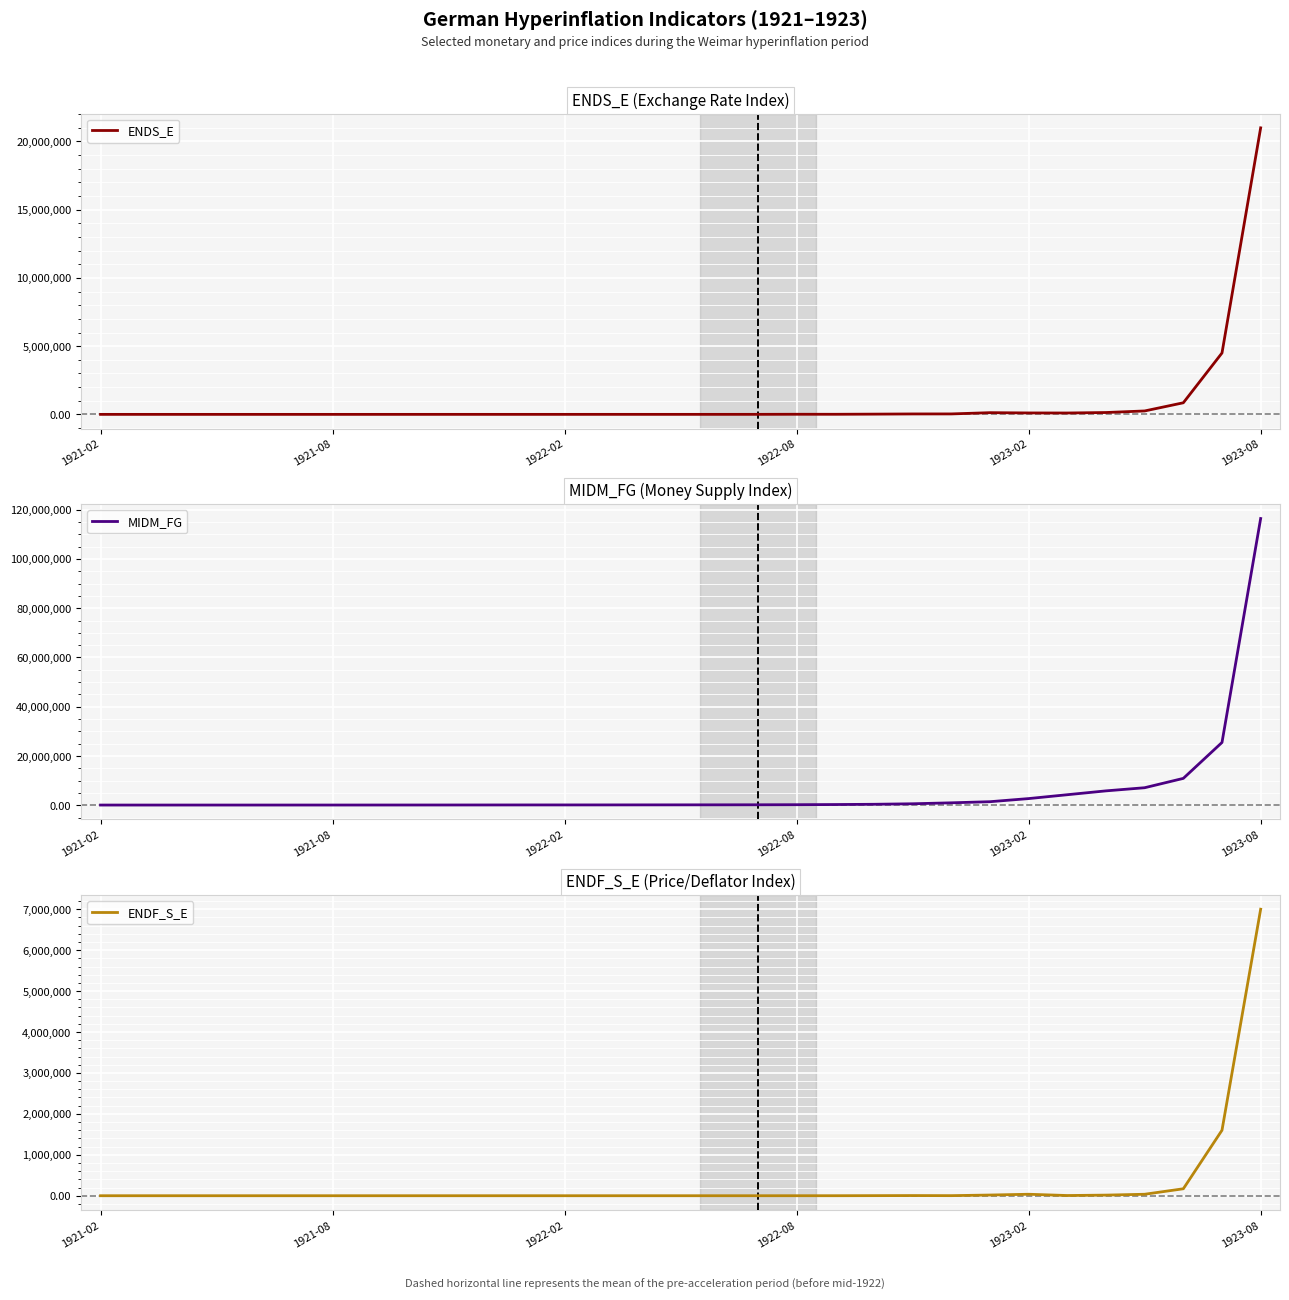

At 19, list the series in order from largest to smallest.

MIDM_FG, ENDS_E, ENDF_S_E